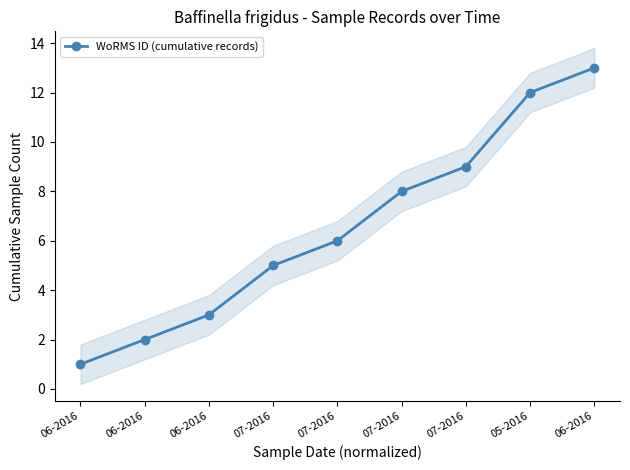

What is the label of the 4th point from the left?

07-2016